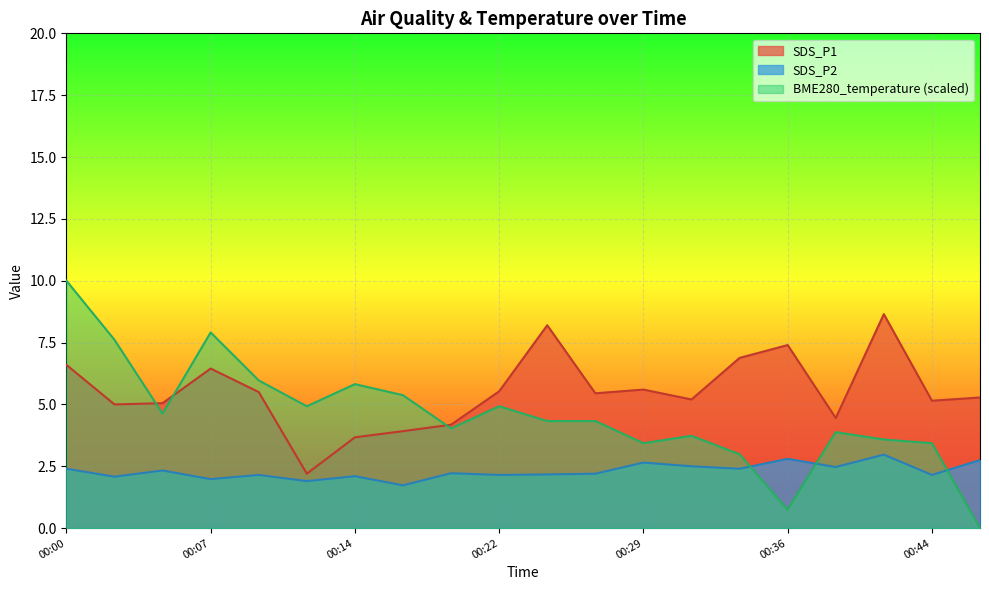

Which has a higher value, 00:34 or 00:10?

00:34